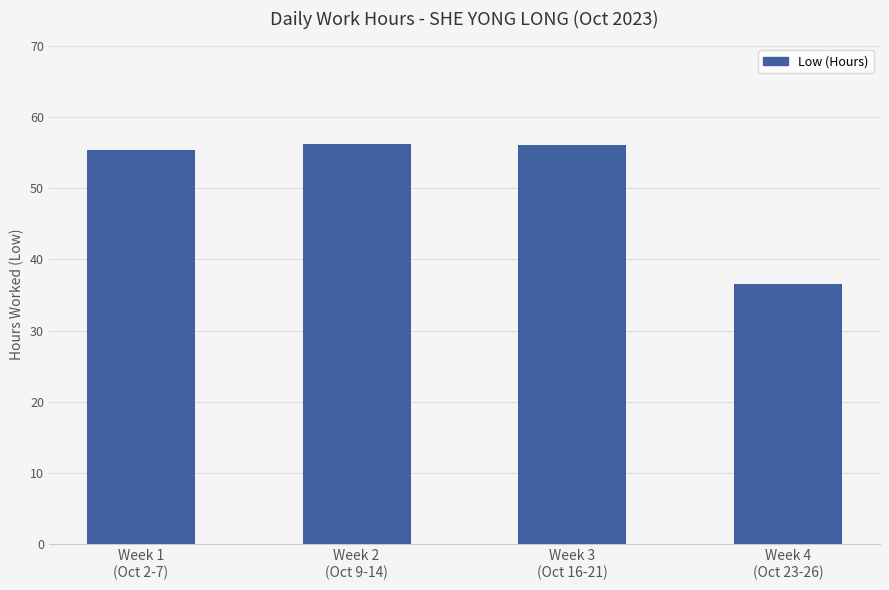

What is the label of the 3rd bar from the left?

Week 3
(Oct 16-21)